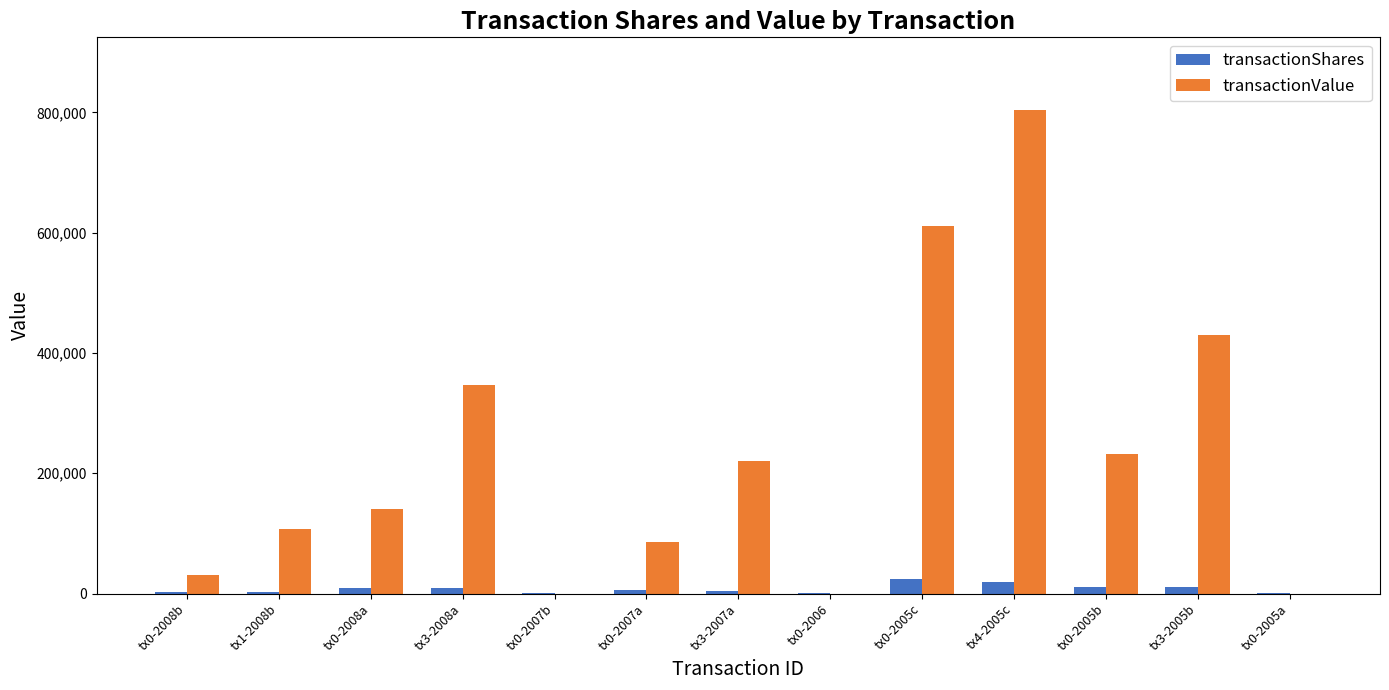

Which series changed the most between tx0-2005c and tx0-2005a?

transactionValue